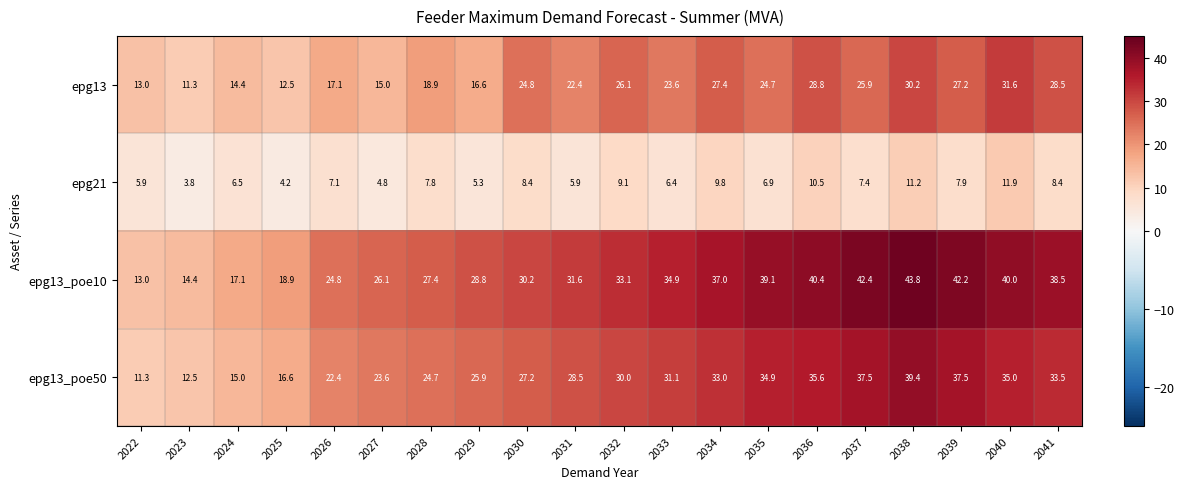

At how many categories does at least one series exceed 34?

9